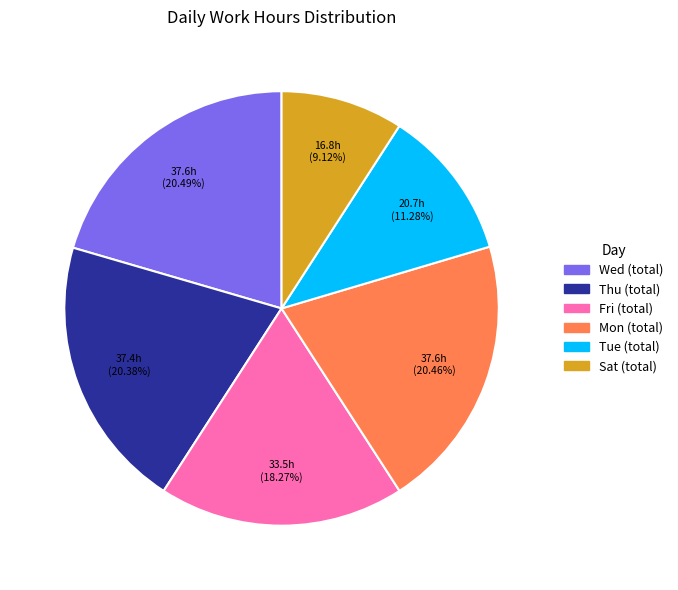

Is there a majority slice in this chart?

No